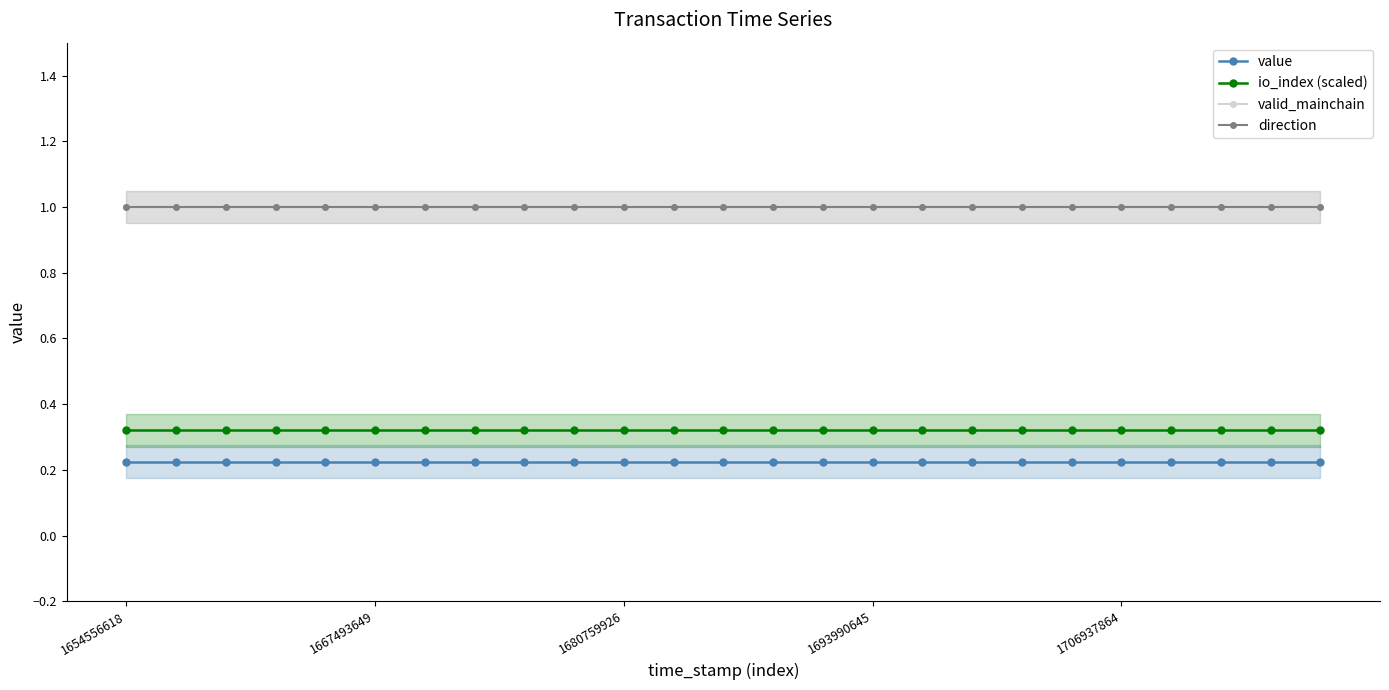

At which category is the sum across all series the highest?

1654556618